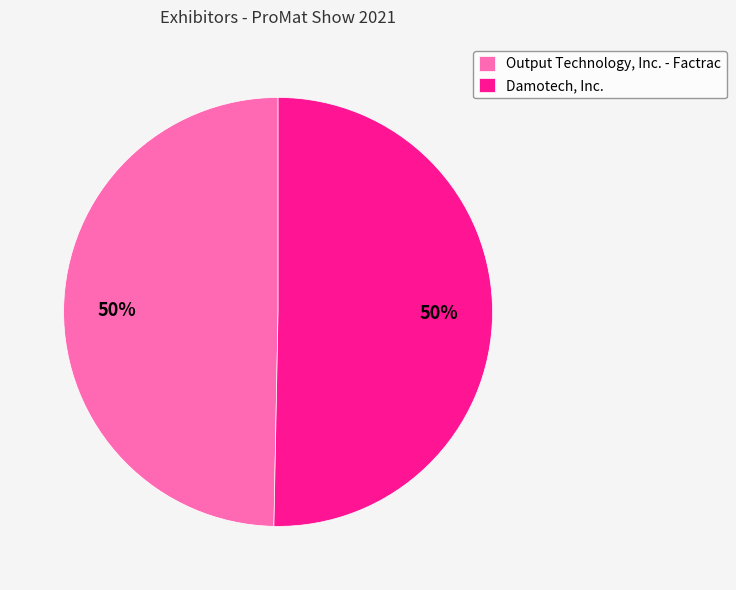

True or false: Damotech, Inc. accounts for 50% of the total.

True